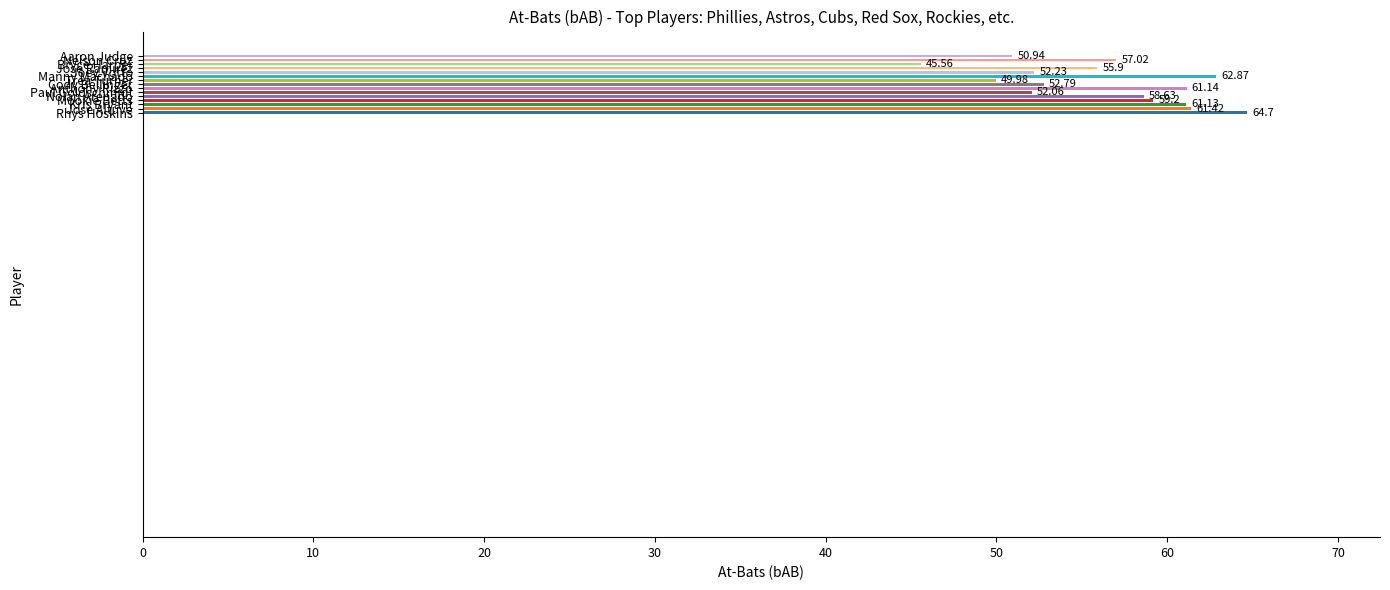

What is the minimum value shown in the chart?

45.6